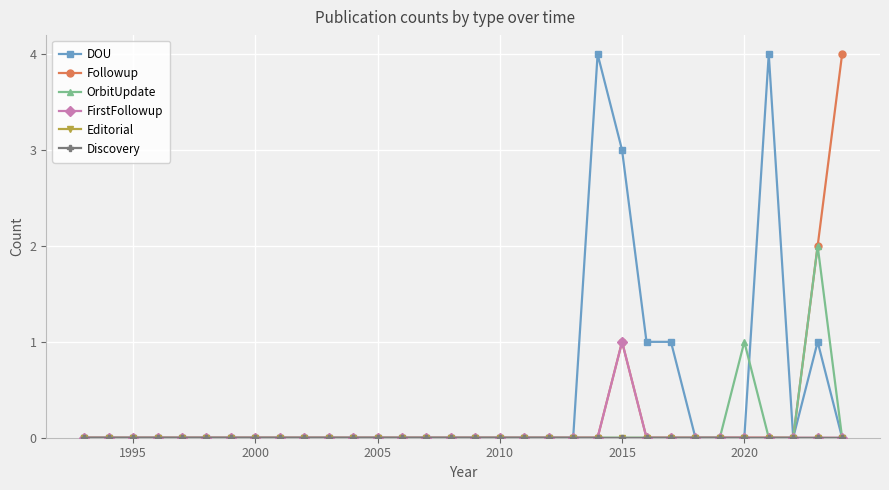

Does the chart have visible grid lines?

Yes